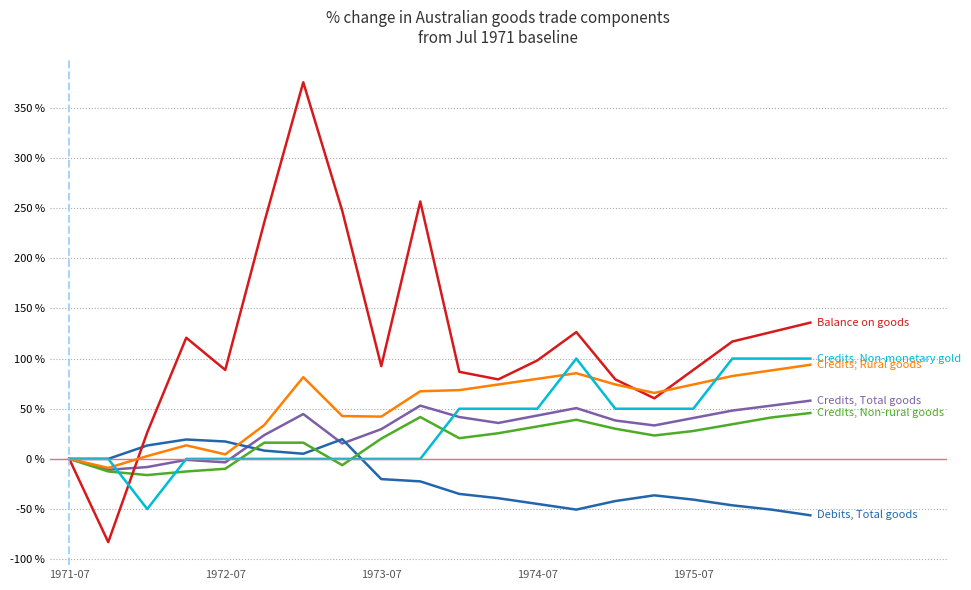

What is the minimum value shown in the chart?

-83.0